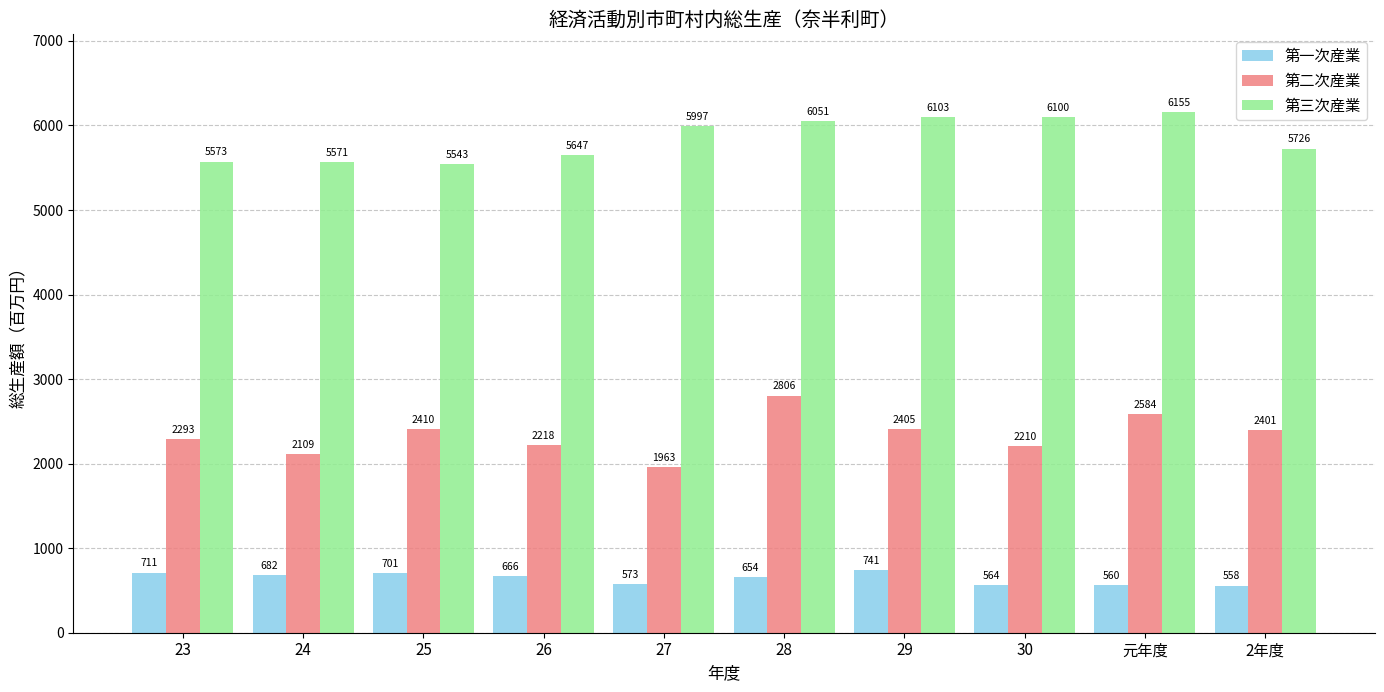

What is the sum of the 第一次産業 values at 25 and 26?

1367